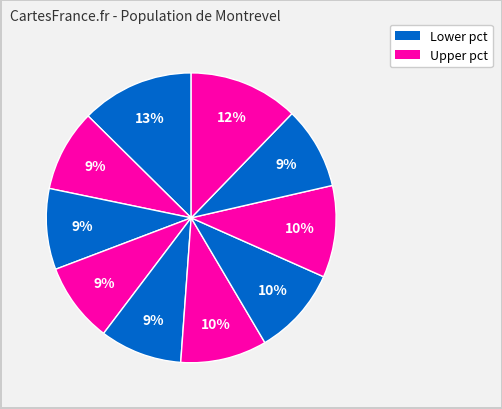

Count the number of slices in the pie.

10